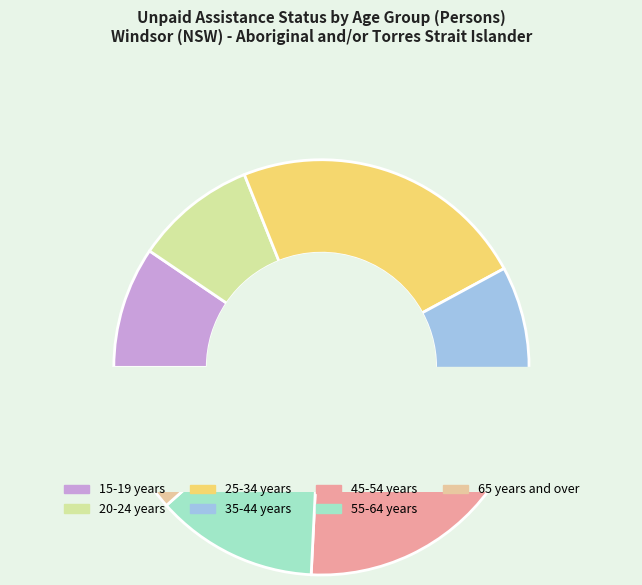

Is the sum of 15-19 years and 45-54 years greater than half?

No